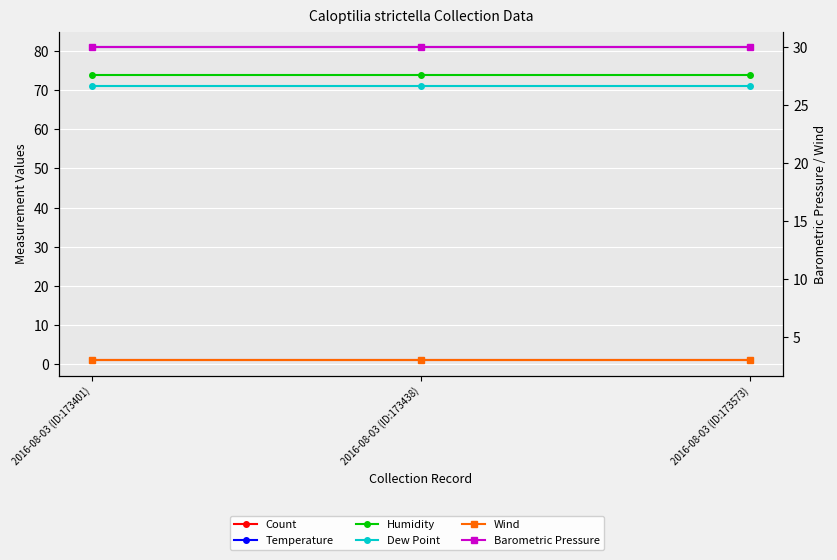

What is the highest value of the Wind series?

3.0